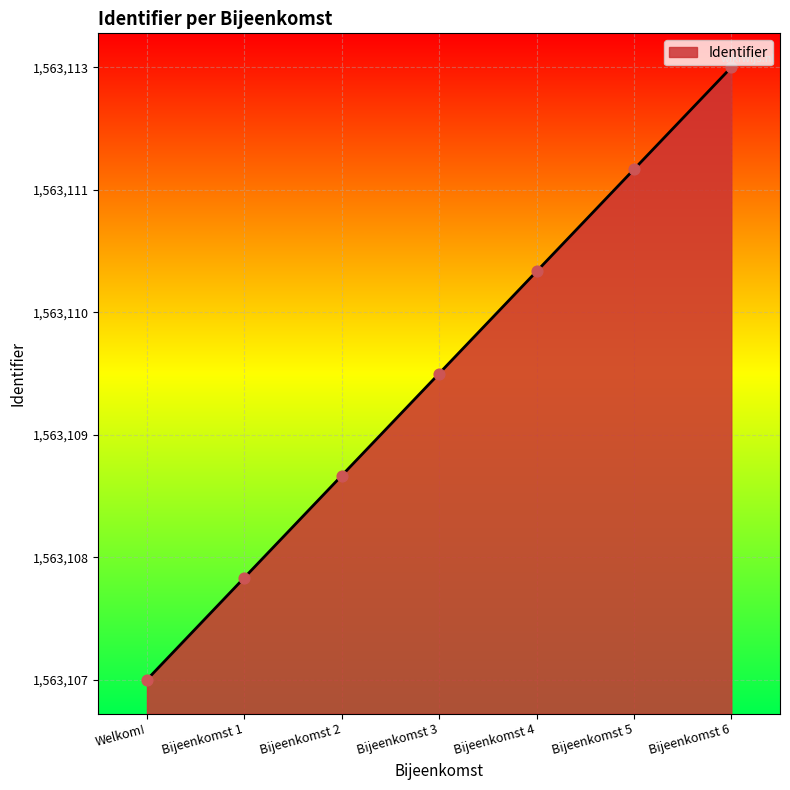

What is the ratio of the value at Bijeenkomst 6 to the value at Bijeenkomst 2?

2.7